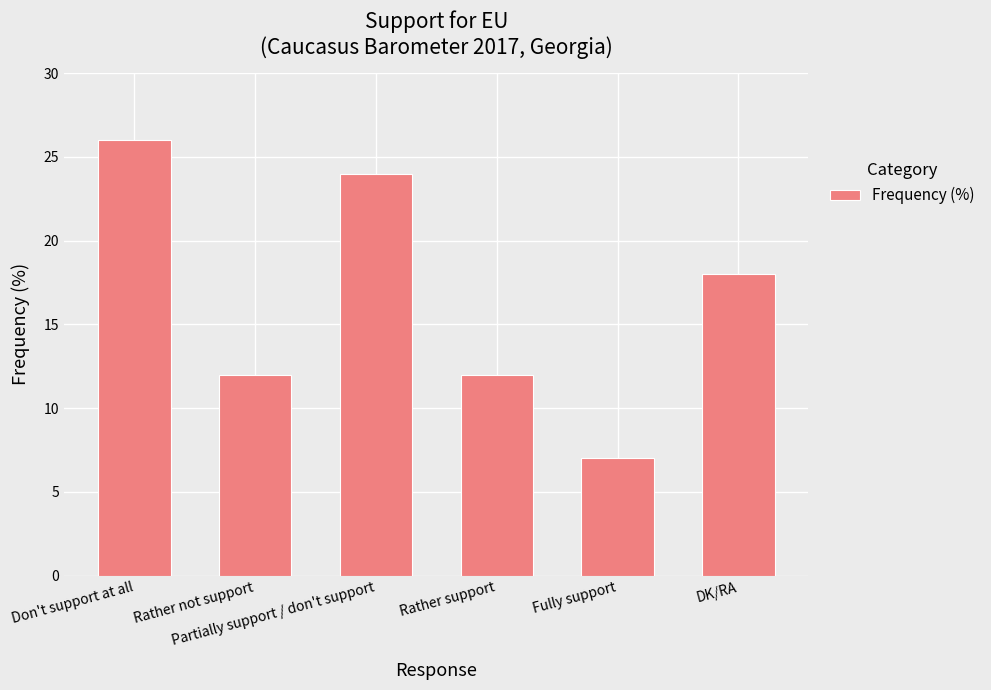

What is the minimum value shown in the chart?

7